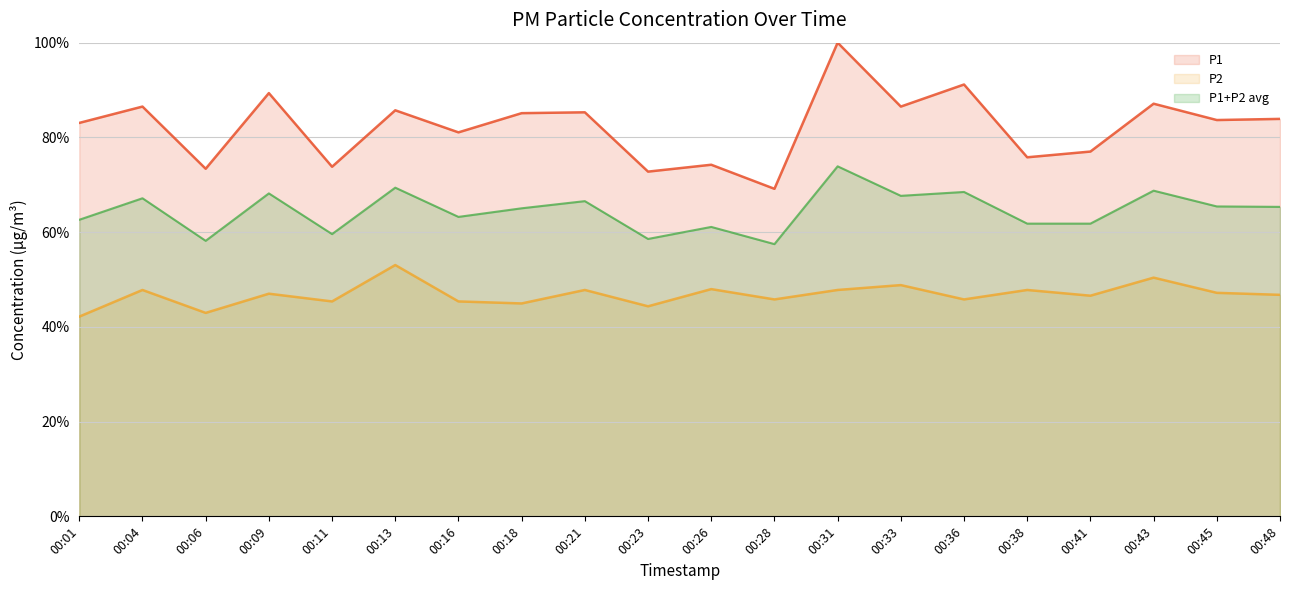

True or false: P1 and P2 intersect in this chart.

False